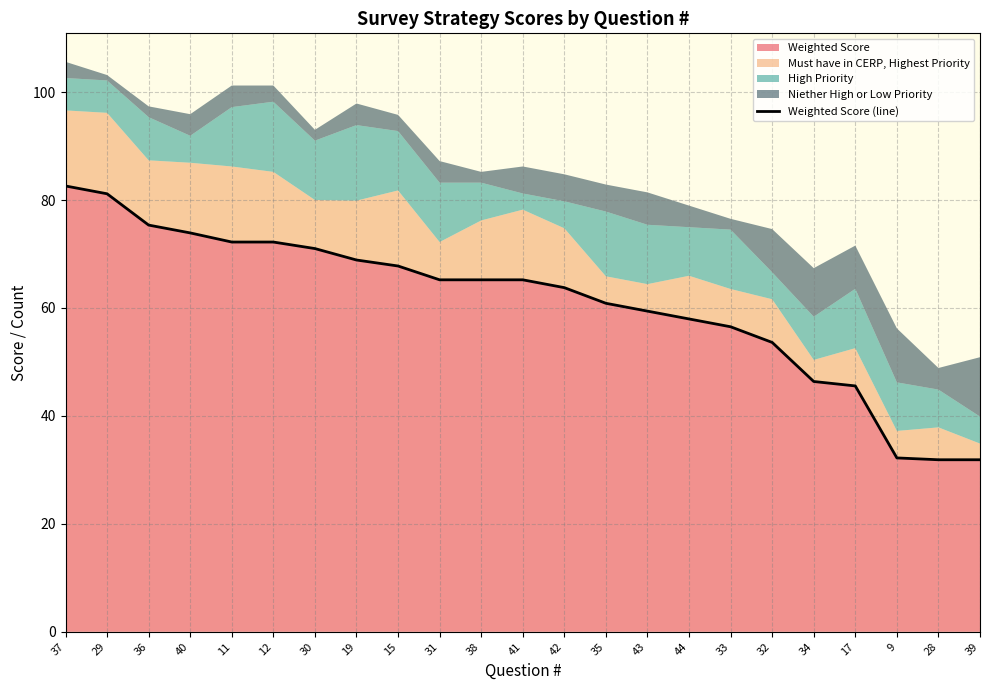

Reading left to right, list all the values displayed in this chart.

37=82.6	29=81.2	36=75.4	40=73.9	11=72.2	12=72.2	30=71.0	19=68.9	15=67.8	31=65.2	38=65.2	41=65.2	42=63.8	35=60.9	43=59.4	44=58.0	33=56.5	32=53.6	34=46.4	17=45.6	9=32.2	28=31.9	39=31.9